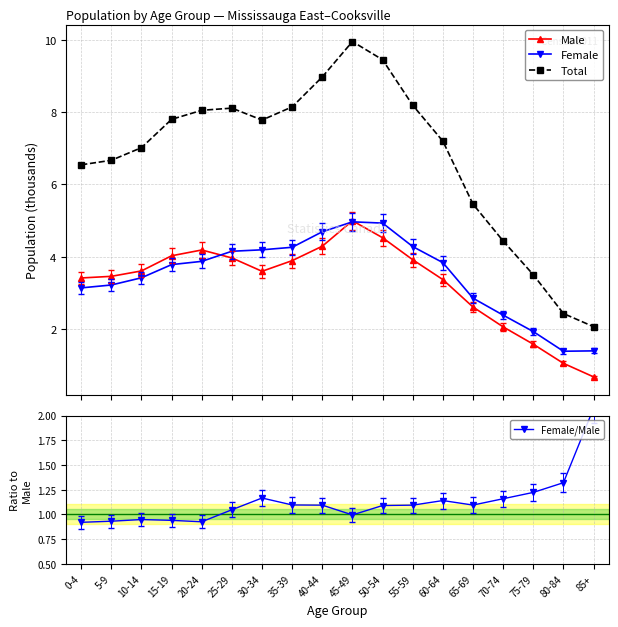

Is it true that Female/Male equals 0.6 at 75-79?

False